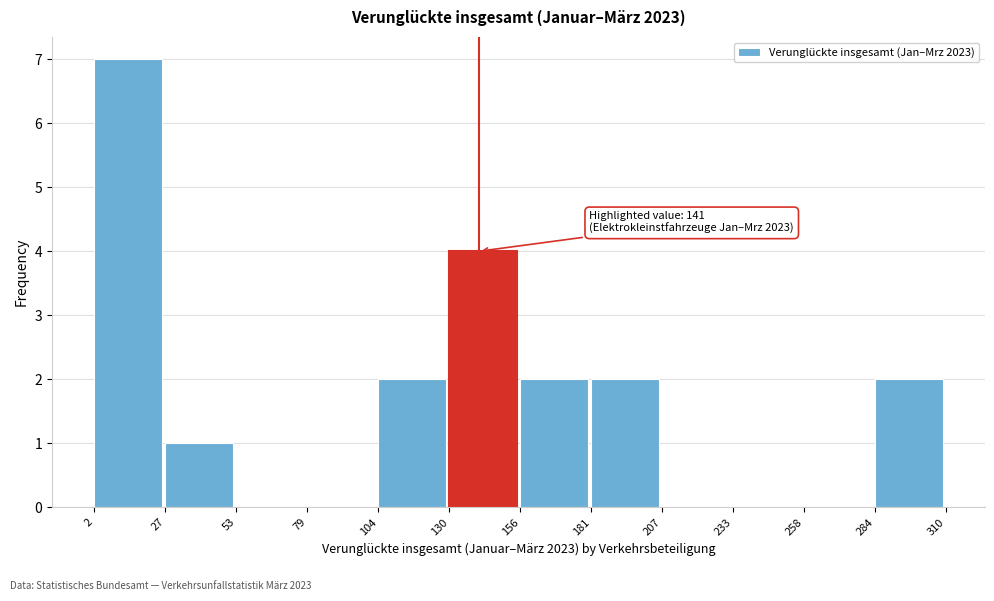

Which range on the x-axis has the tallest bar?

2 to 27